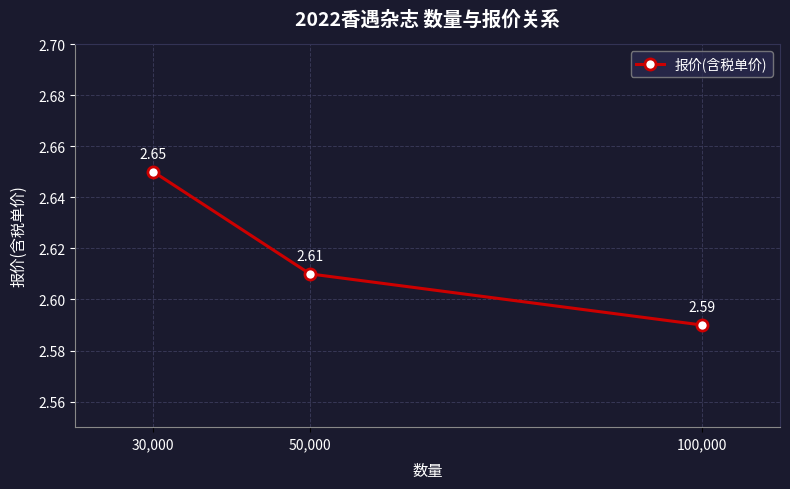

How many categories are shown in the chart?

3